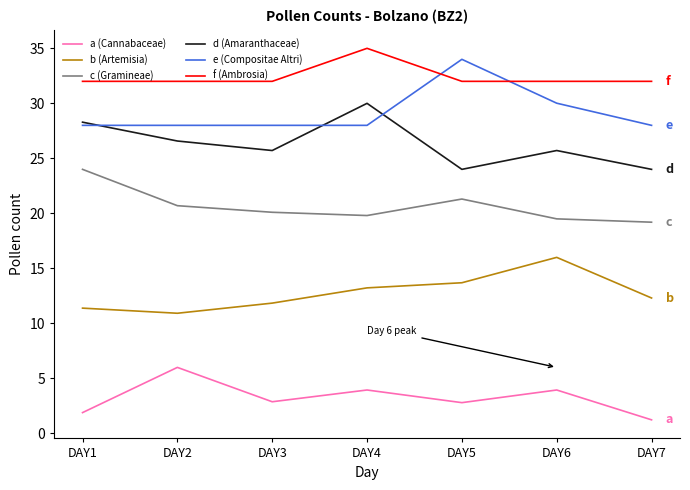

What is the difference between the maximum and second lowest values in the a (Cannabaceae) series?

4.1